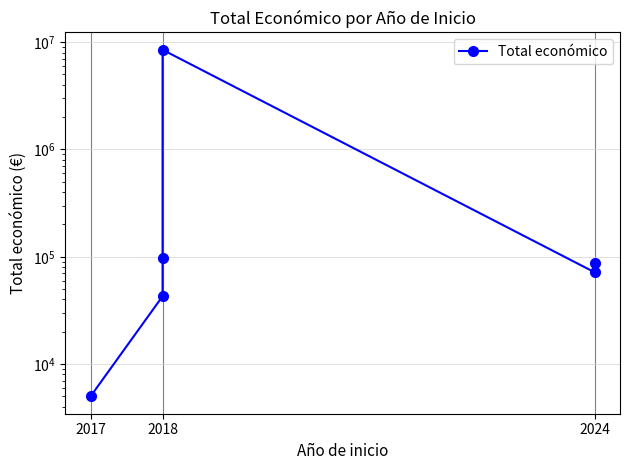

Which has a higher value, 2018 or 2018?

2018